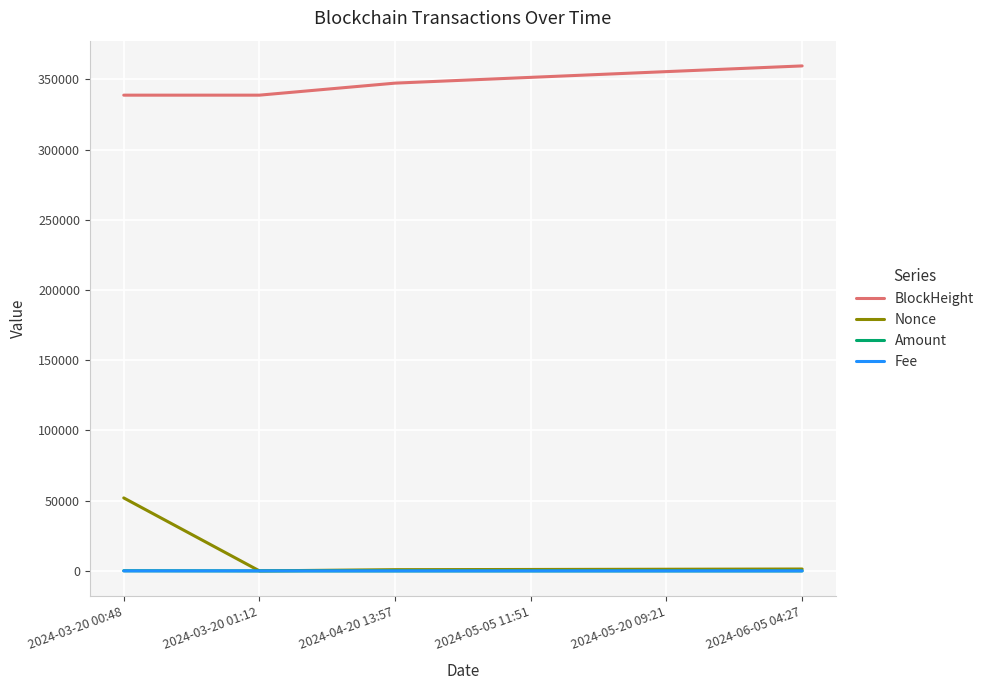

True or false: BlockHeight and Nonce cross at least once.

False